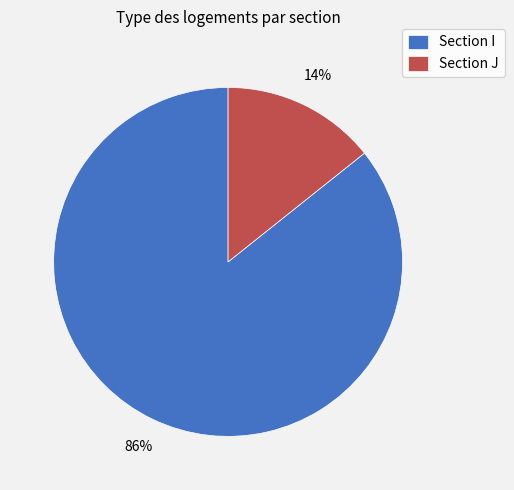

How many segments does this pie chart have?

2